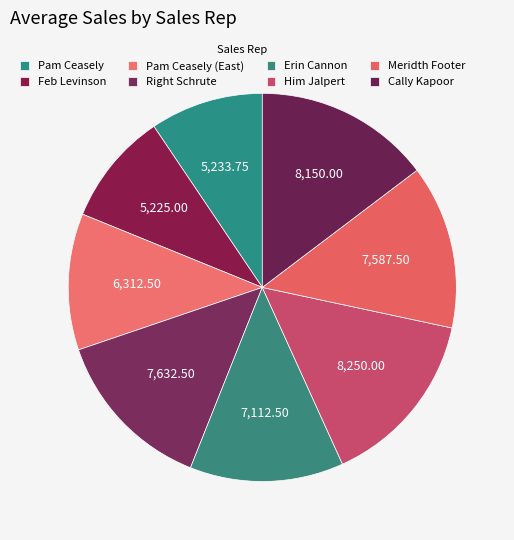

Which slice is the smallest?

Feb Levinson